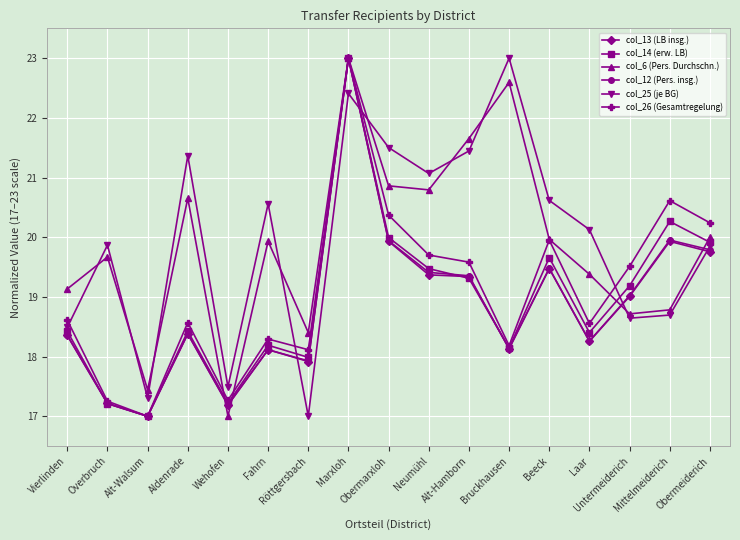

The value of col_26 (Gesamtregelung) at Alt-Walsum is 17.0. True or false?

True